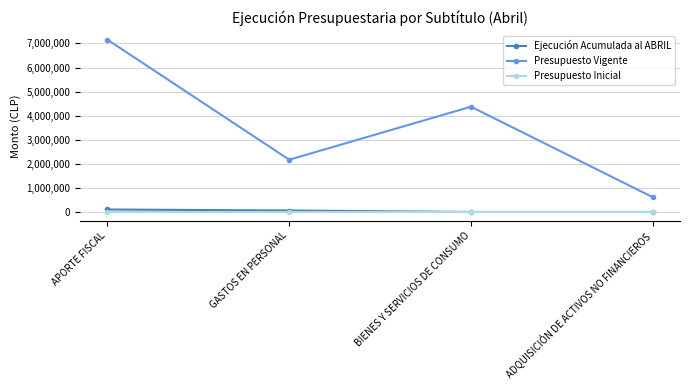

What is the approximate value of Presupuesto Vigente at APORTE FISCAL?

7155884